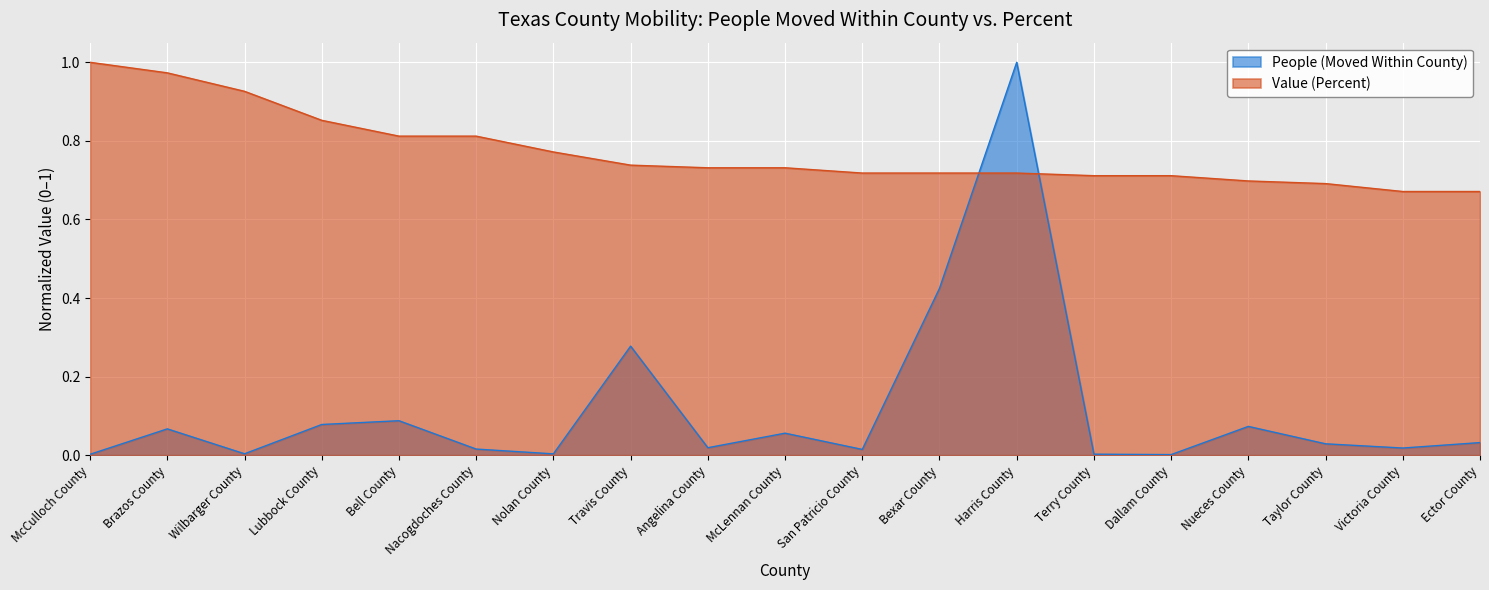

How many lines are shown in the chart?

2